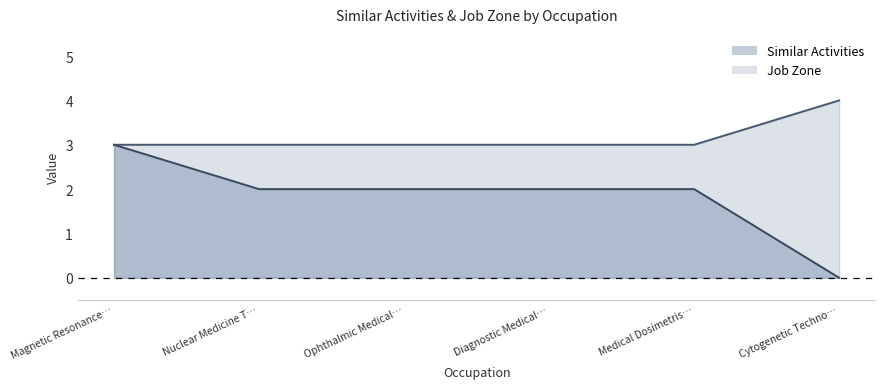

The Similar Activities series shows 2 at Diagnostic Medical…. True or false?

True